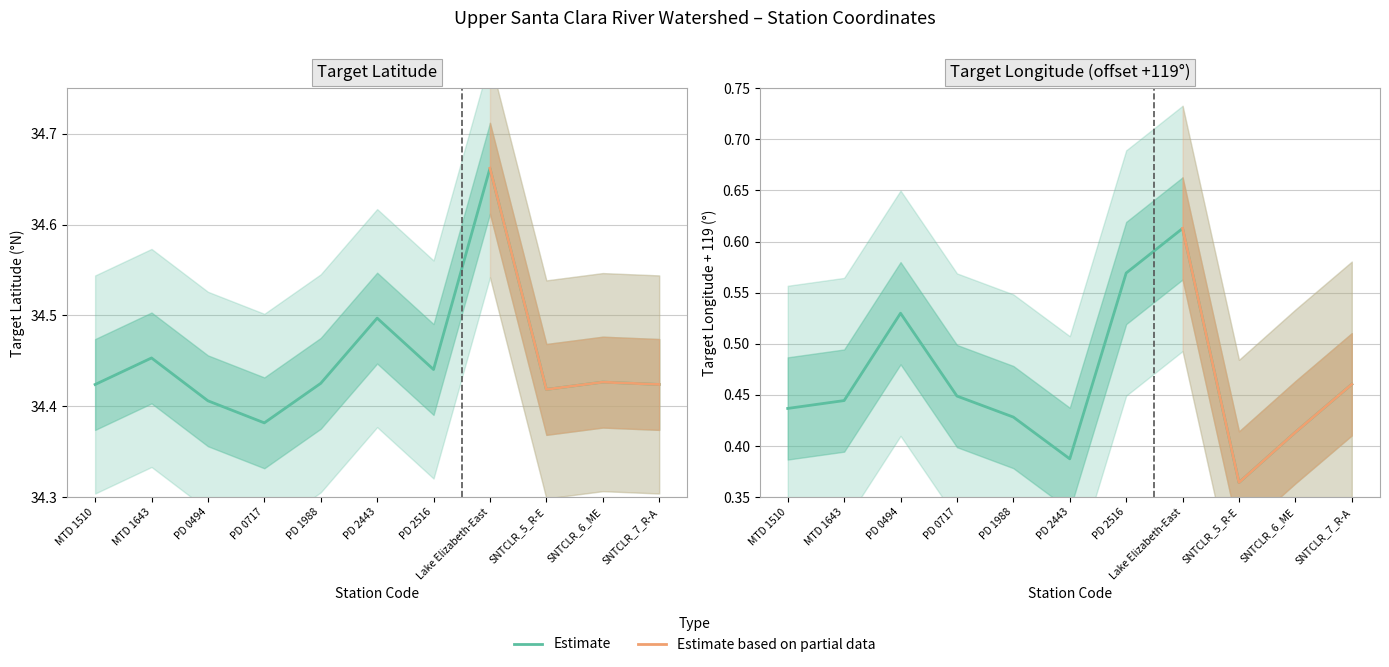

At which label does TargetLongitude reach its minimum?

SNTCLR_5_R-E